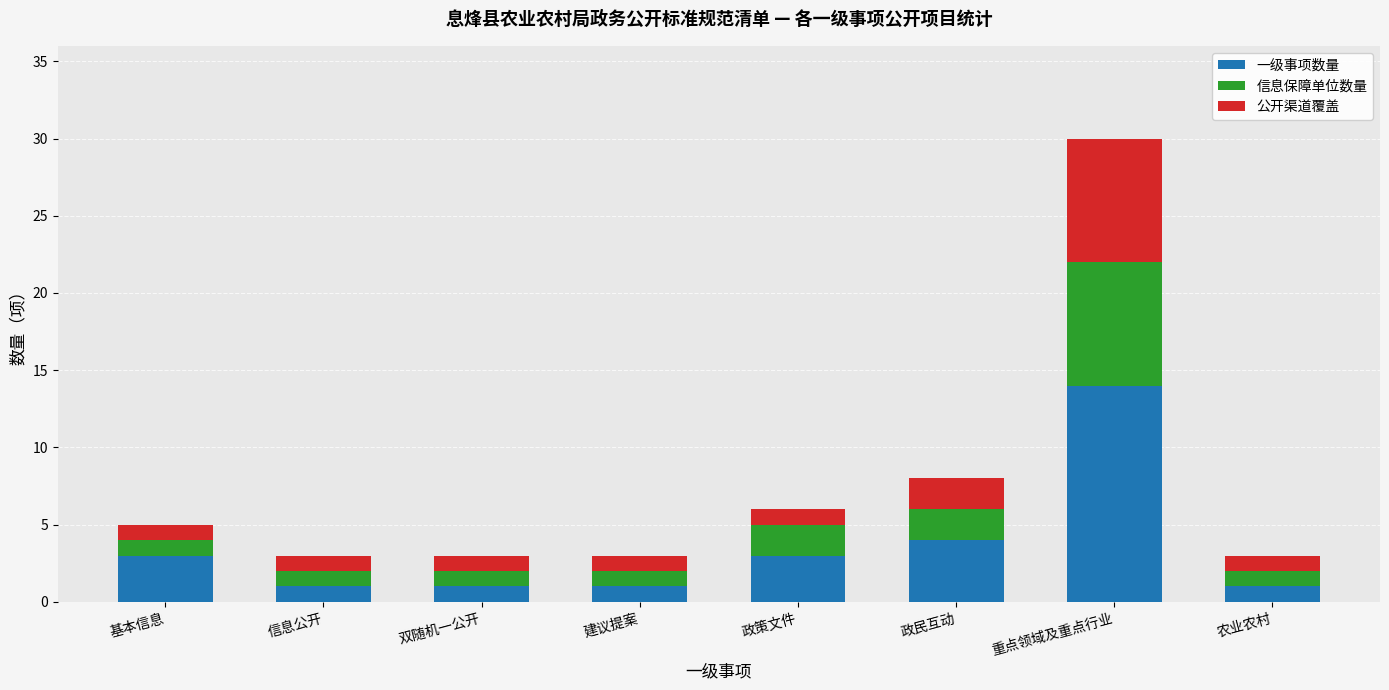

What is the total value across all series at 双随机一公开?

3